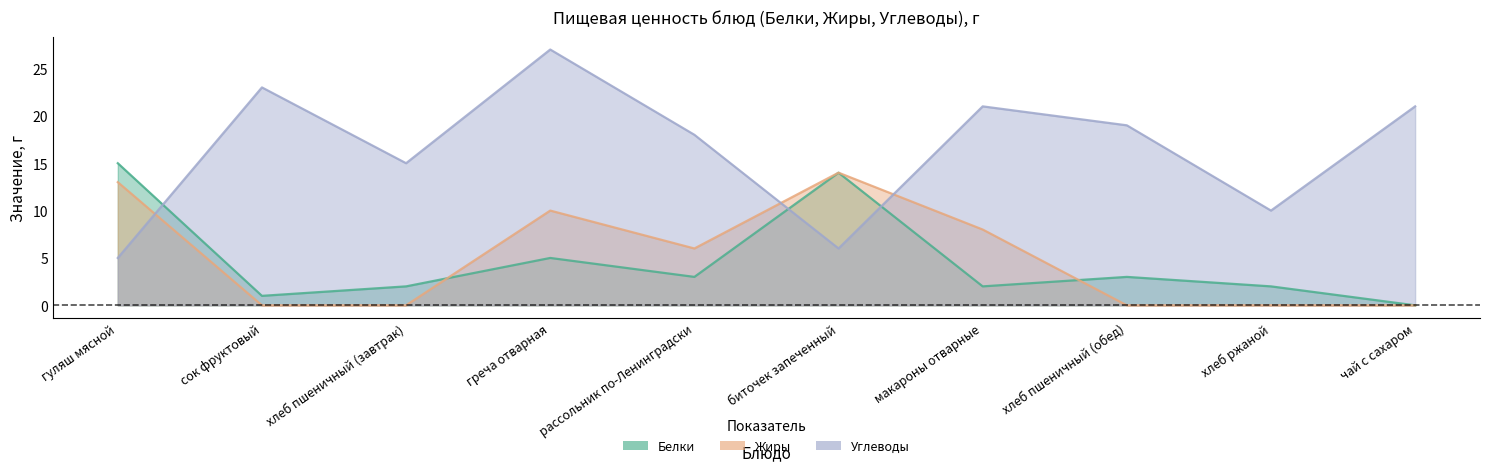

At which category is the sum across all series the highest?

греча отварная